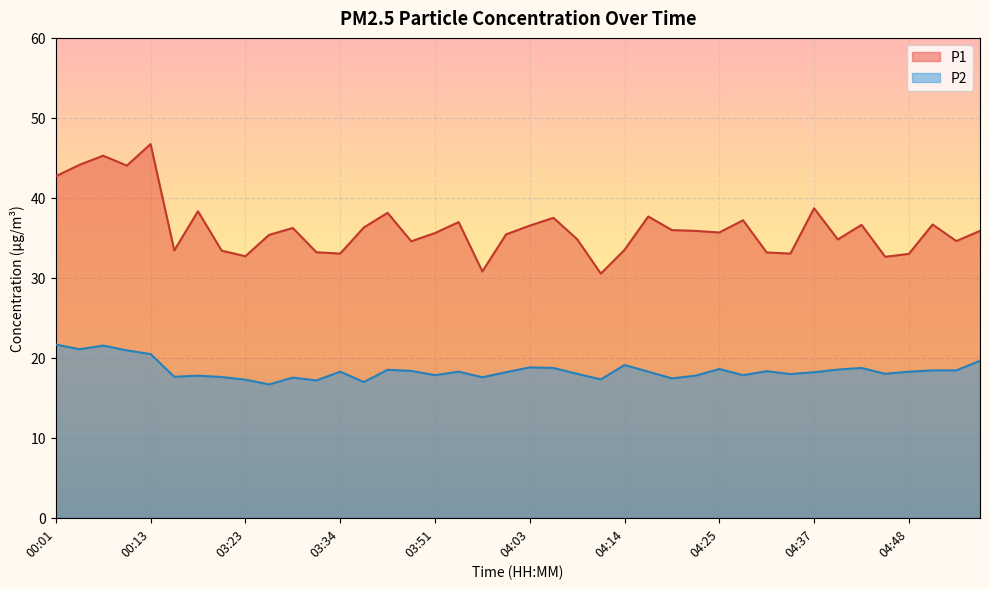

True or false: P1 and P2 cross at least once.

False